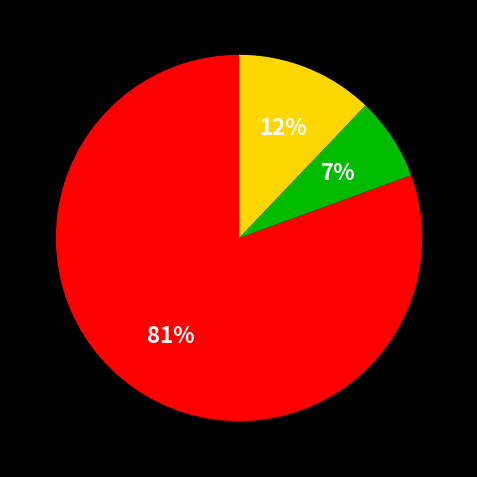

Count the number of slices in the pie.

3